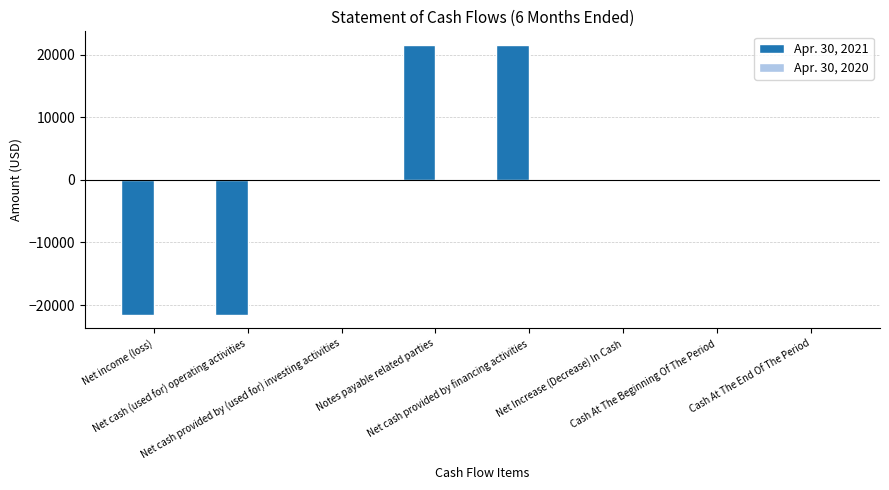

What is the maximum value shown in the chart?

21585